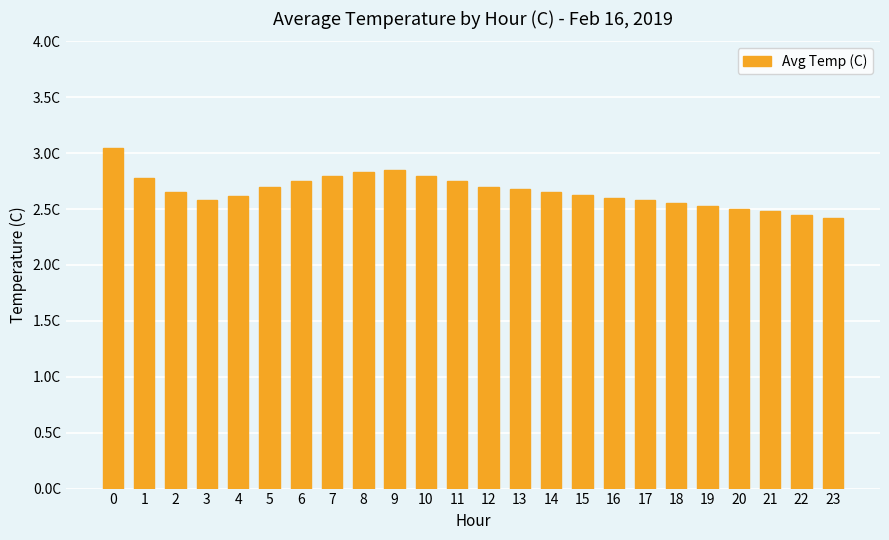

List the labels in order of value, smallest first.

23, 22, 21, 20, 19, 18, 3, 17, 16, 4, 15, 2, 14, 13, 5, 12, 6, 11, 1, 7, 10, 8, 9, 0